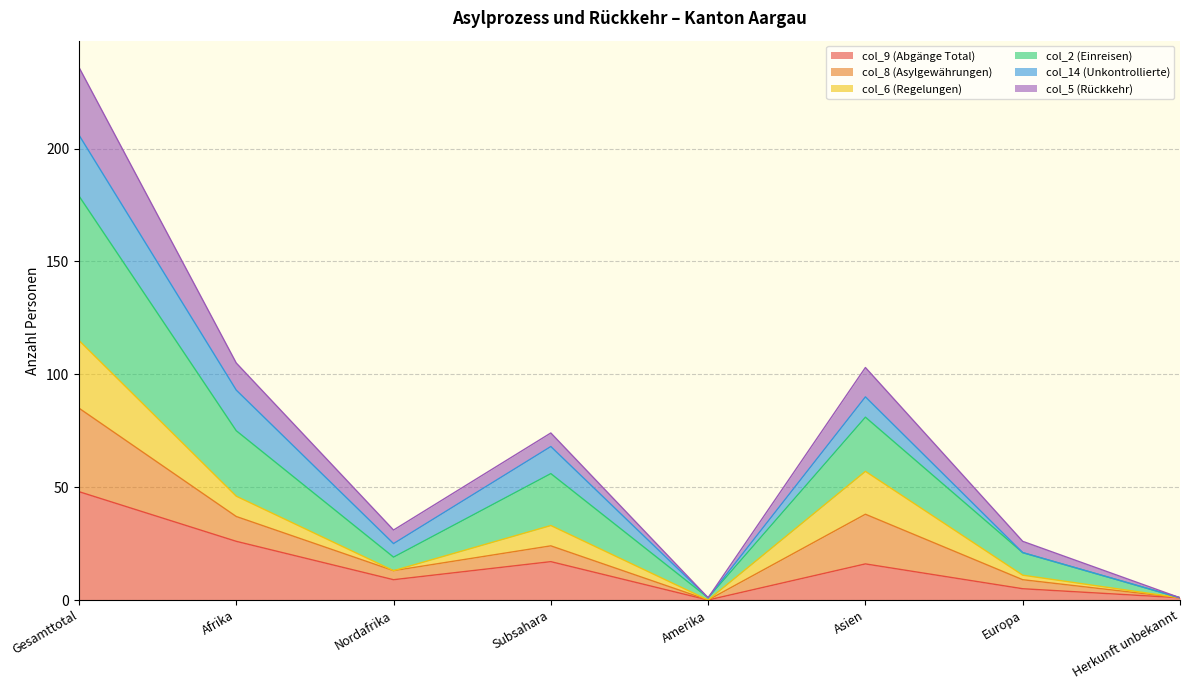

Between Amerika and Asien, which series saw the biggest shift?

col_2 (Einreisen)